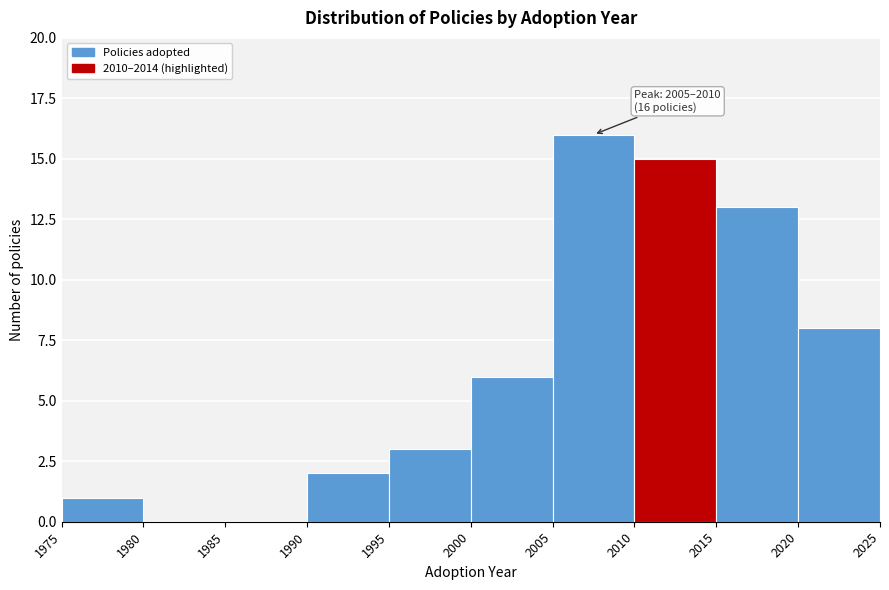

Which range on the x-axis has the tallest bar?

2005 to 2010